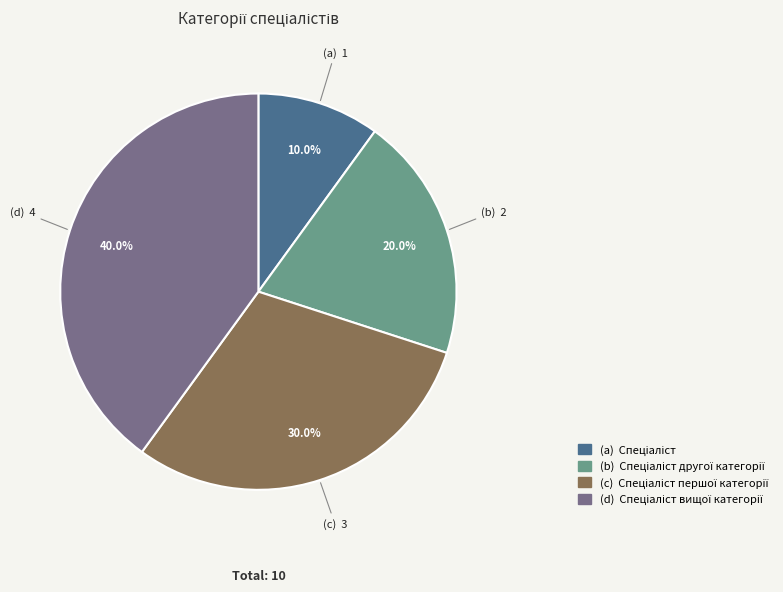

Is there a majority slice in this chart?

No